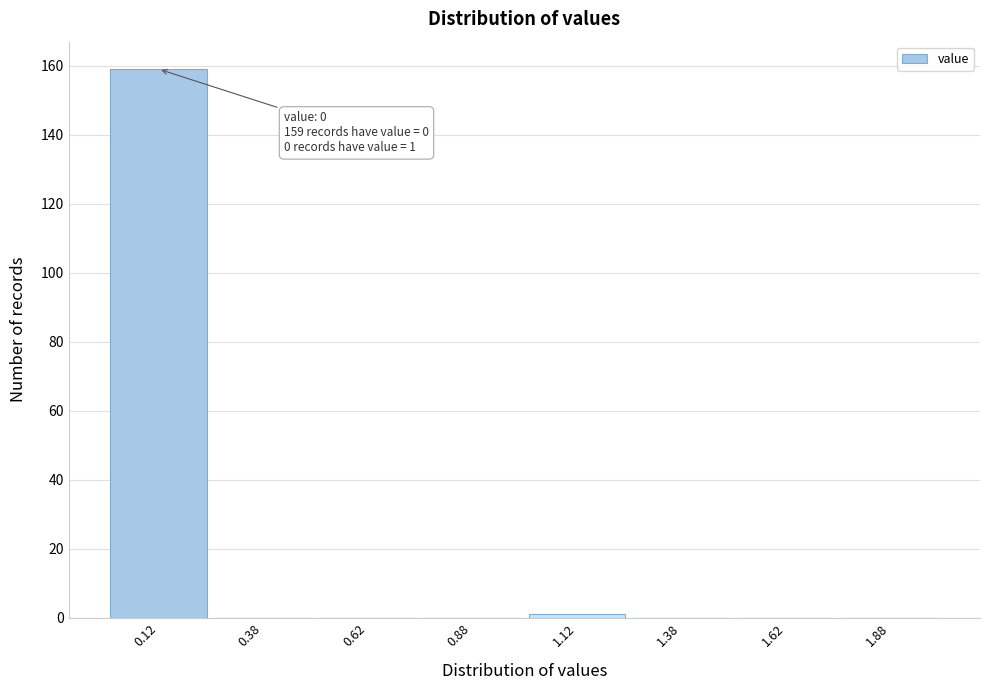

Over which range of the x-axis is the bar tallest?

0.00 to 0.25